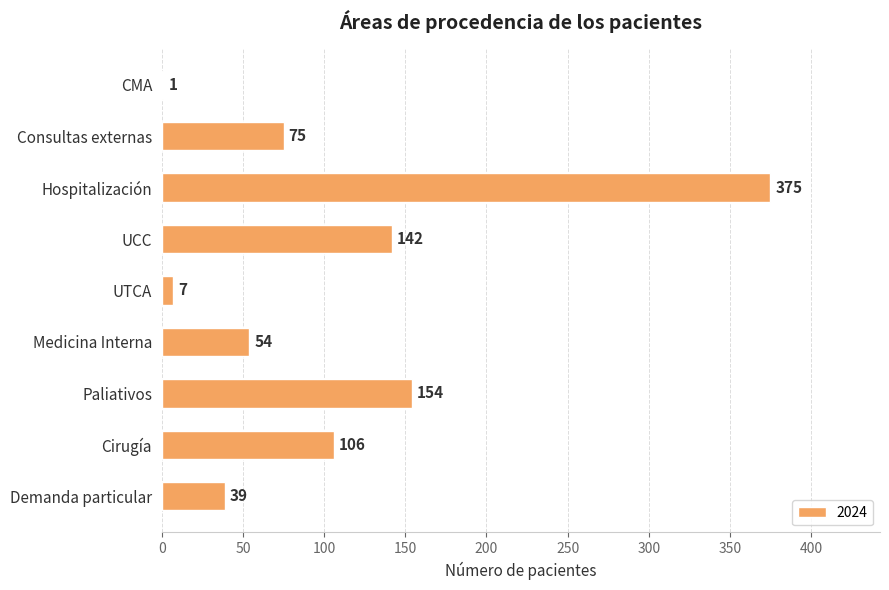

Count the number of data series in this chart.

1